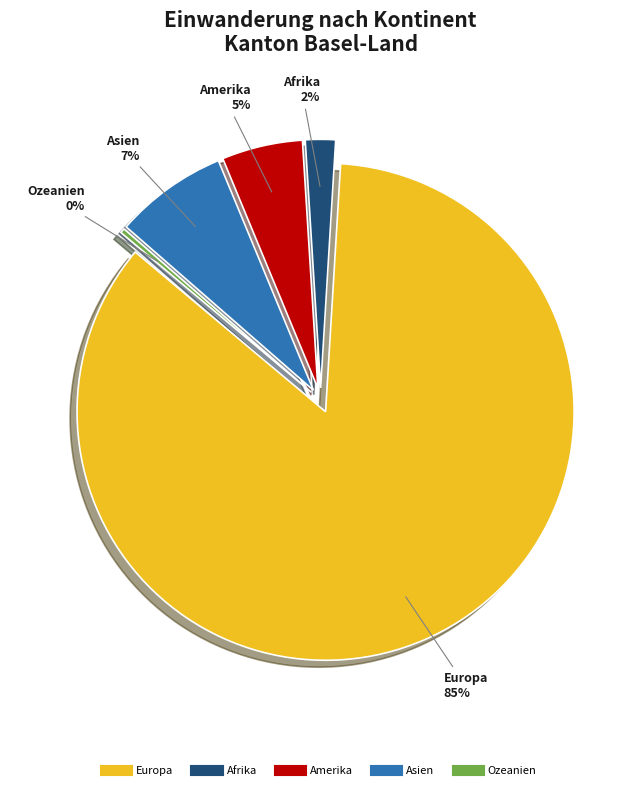

How many segments does this pie chart have?

5